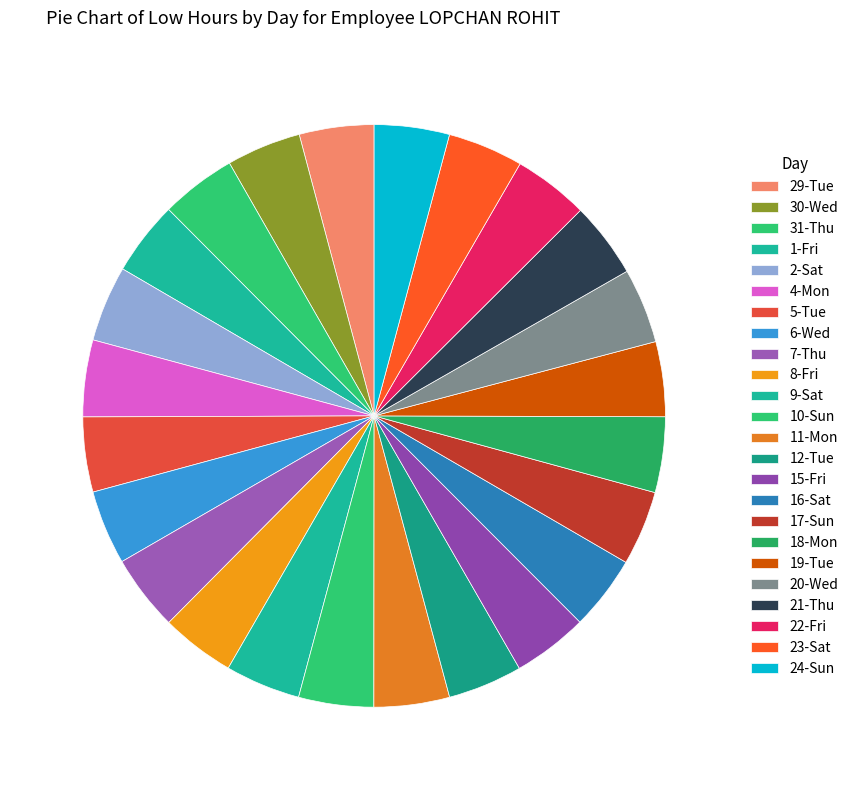

How many segments does this pie chart have?

24